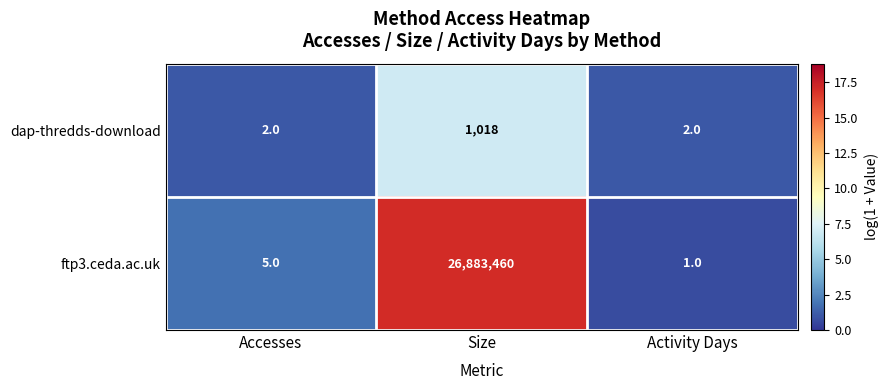

What is the maximum value for ftp3.ceda.ac.uk?

26883460